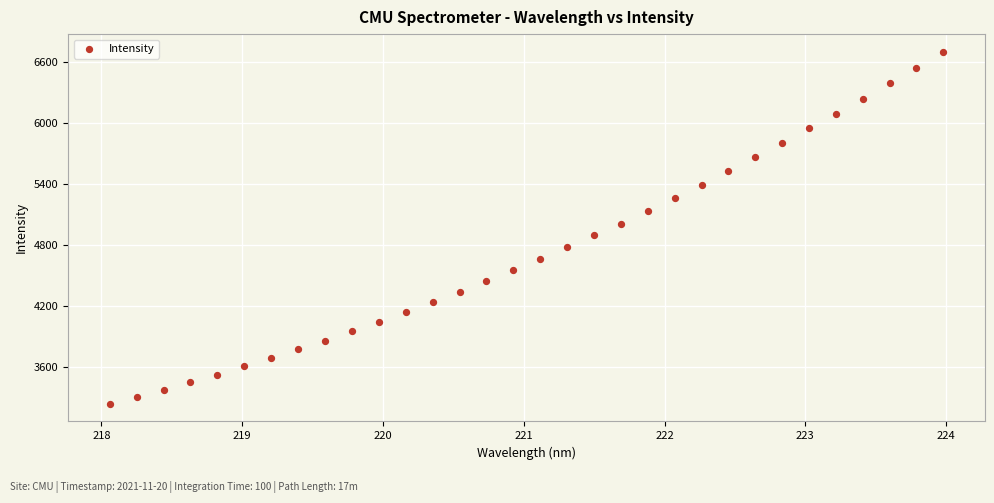

Count the number of points in this scatter plot.

32